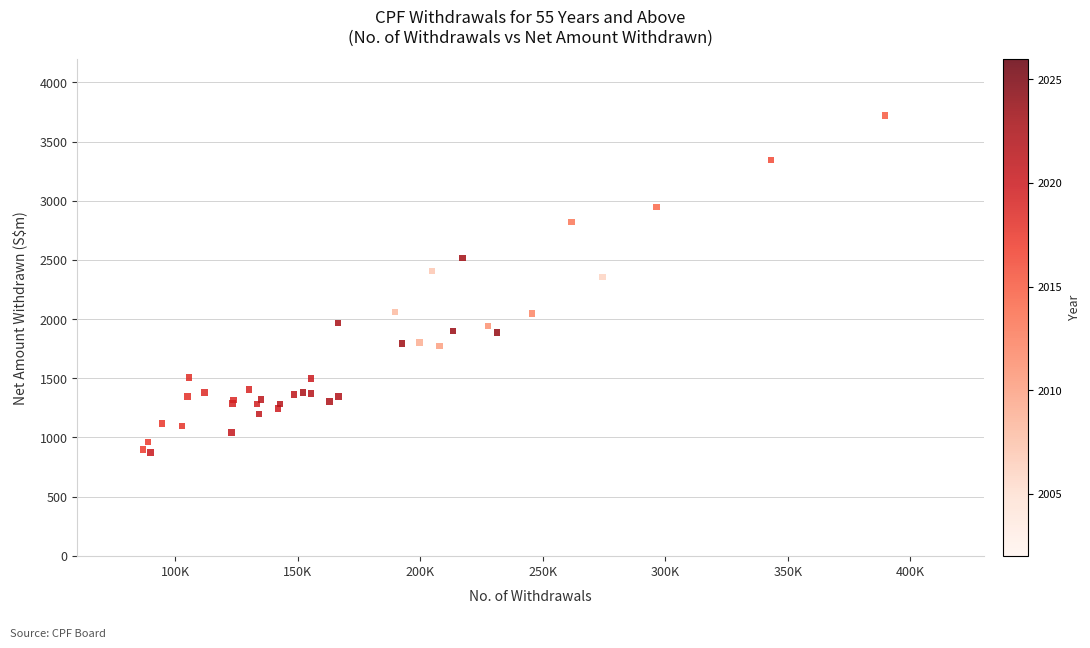

What Y value in the scatter plot is closest to 2296?

2357.3